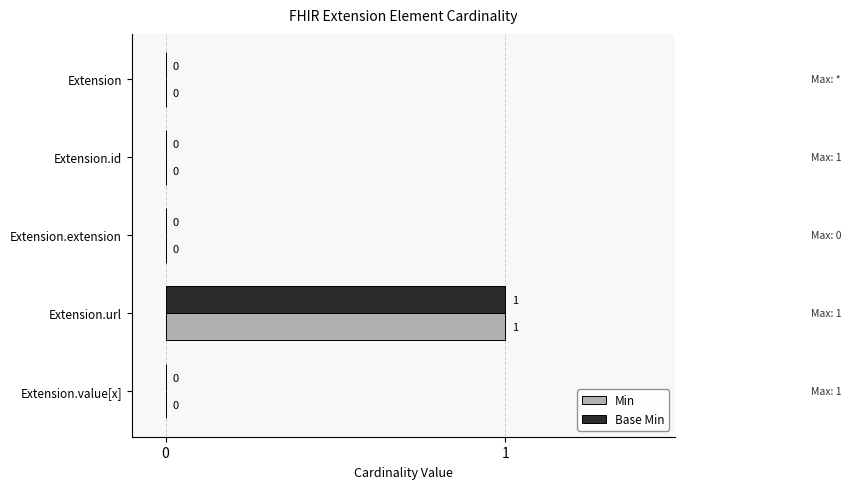

Is it true that Base Min equals 0 at Extension?

True